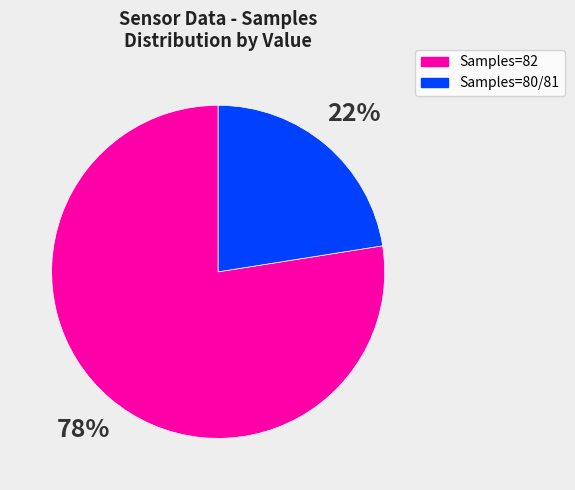

Is the sum of Samples=80/81 and Samples=82 greater than half?

Yes